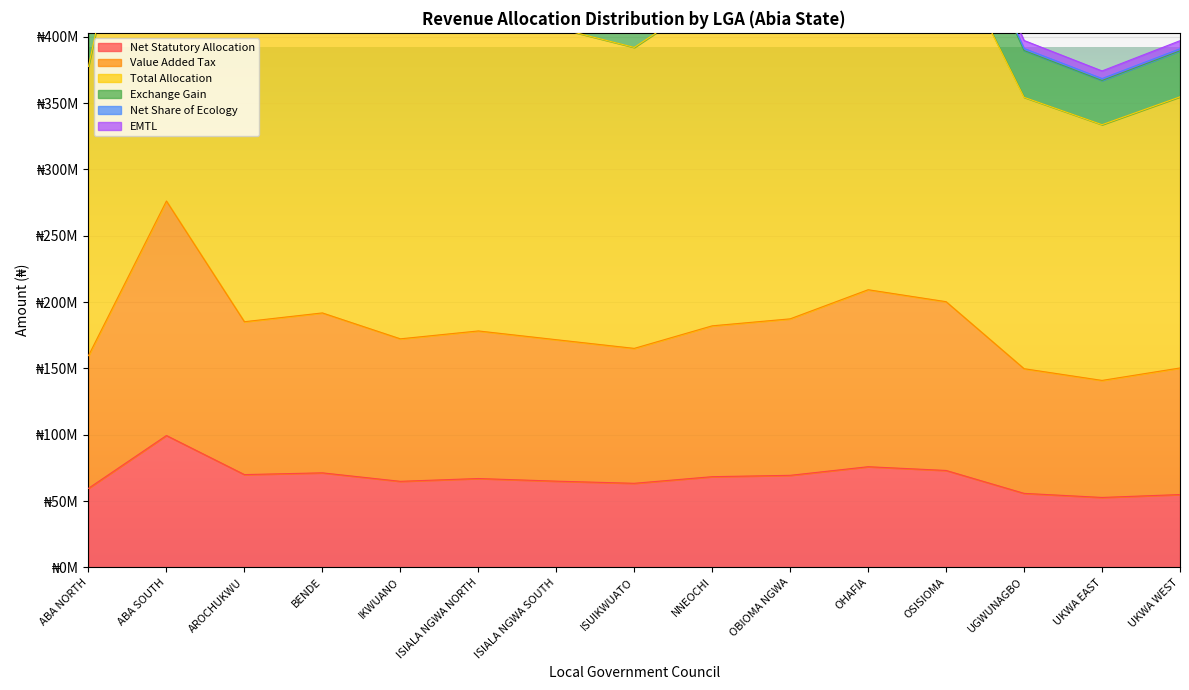

What is the difference between the second highest and minimum values in the Net Share of Ecology series?

176607929.3